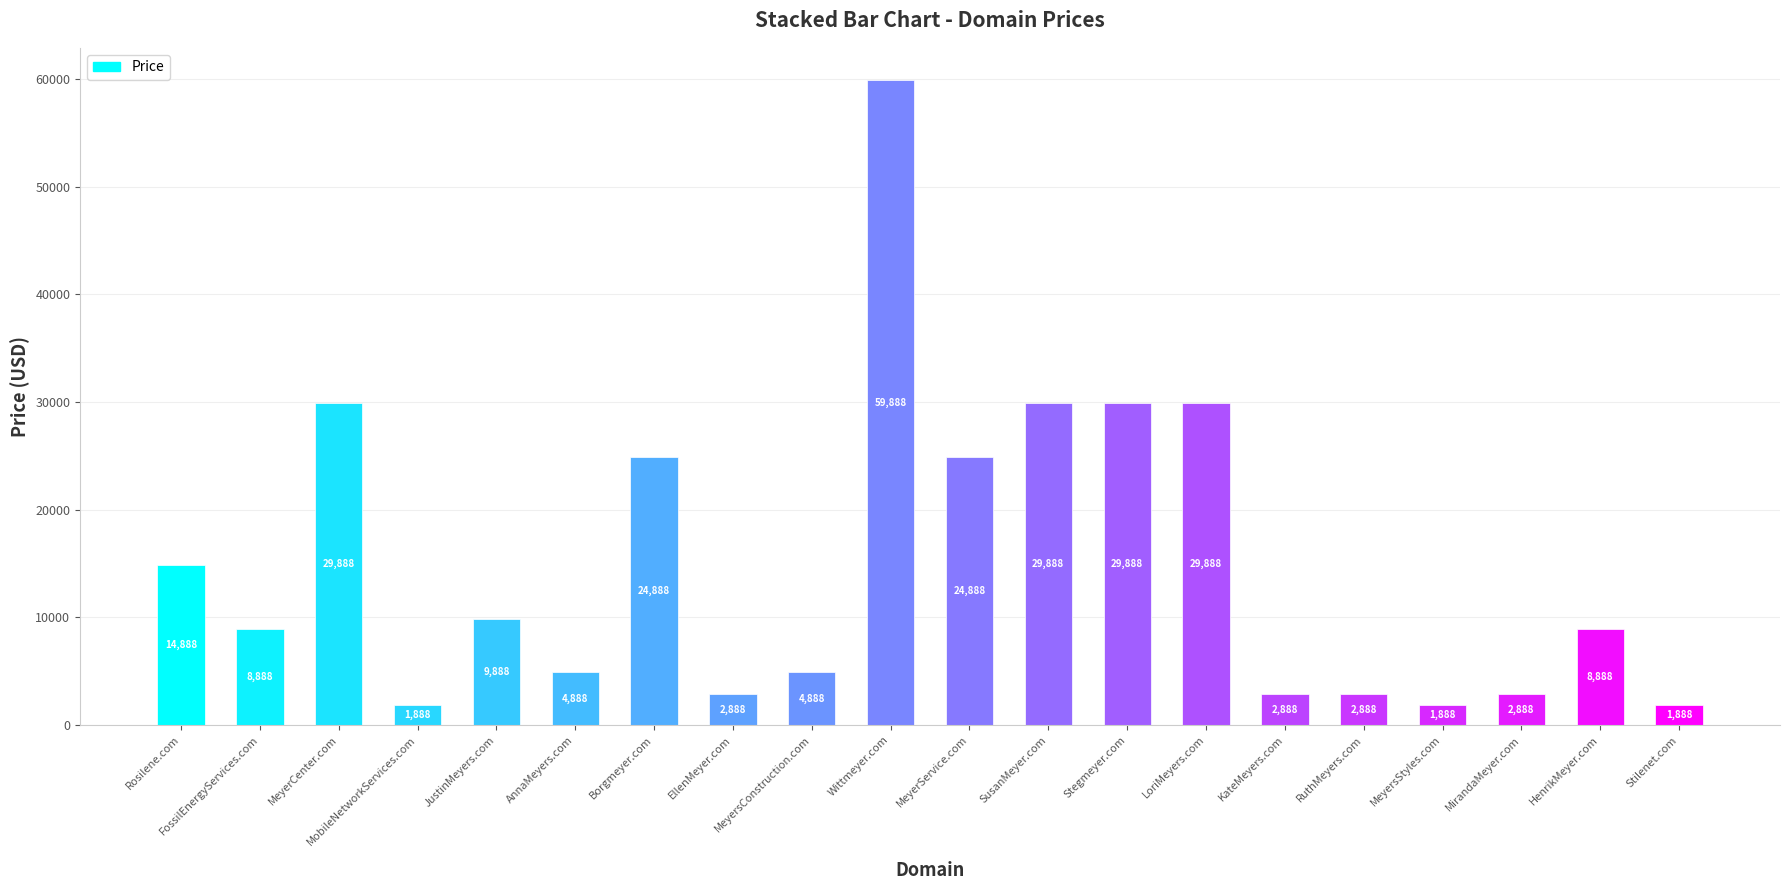

Reading right to left, transcribe all the data shown in this chart.

1888	8888	2888	1888	2888	2888	29888	29888	29888	24888	59888	4888	2888	24888	4888	9888	1888	29888	8888	14888